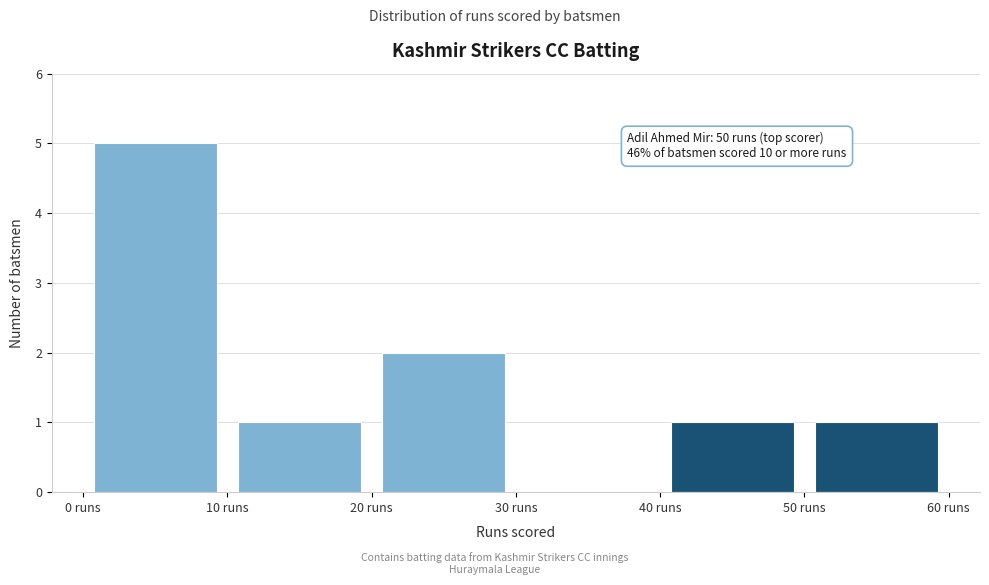

Which range on the x-axis has the tallest bar?

0 to 10